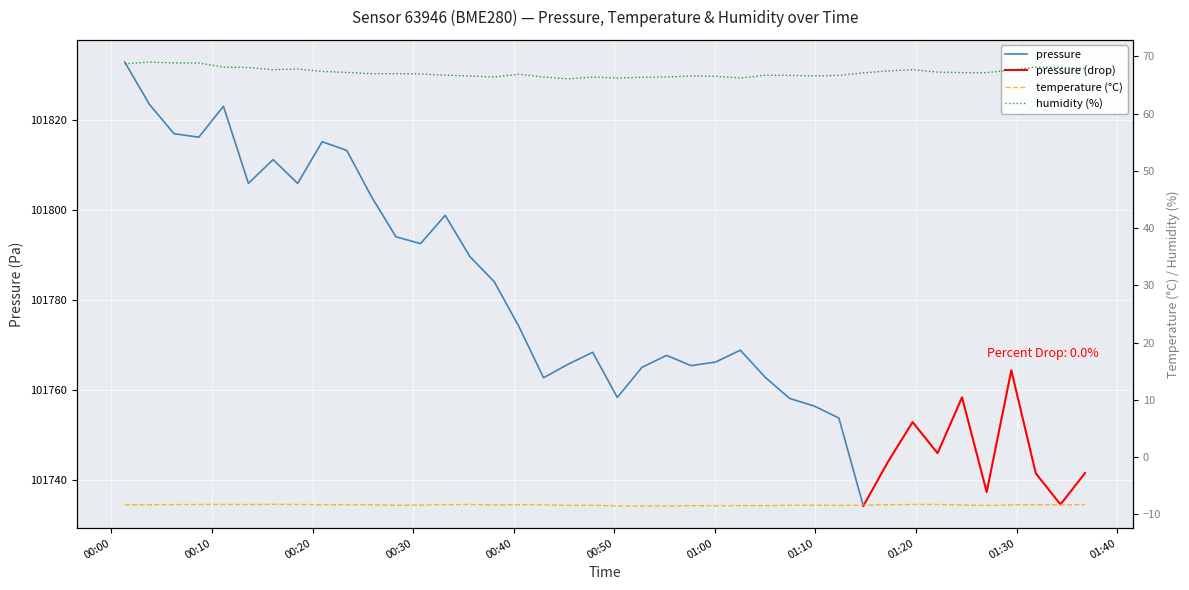

What is the maximum value for pressure?

101832.8